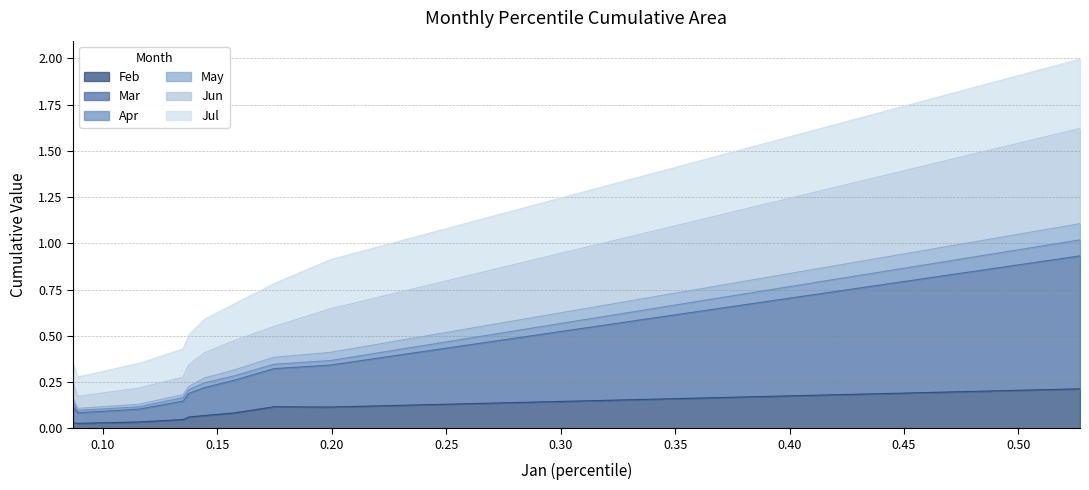

In Mar, how many points are lower than both neighbors (excluding endpoints)?

1